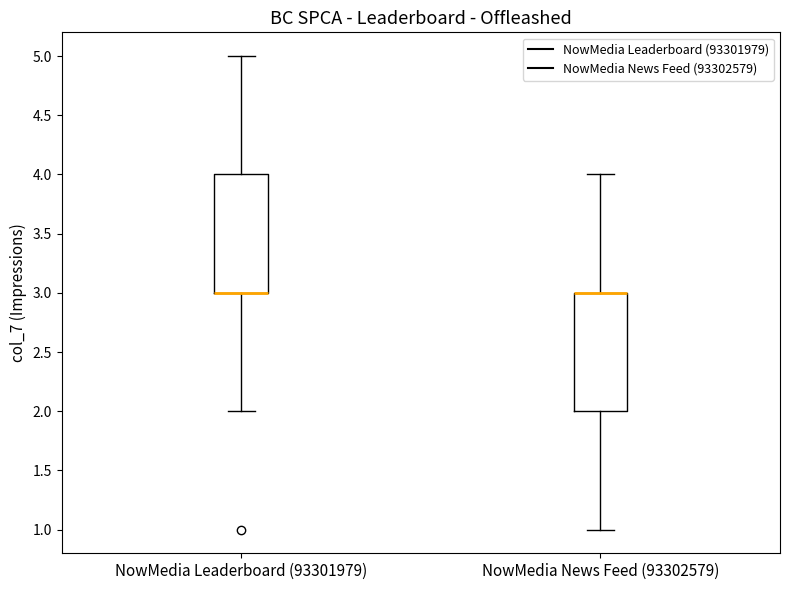

Reading left to right, transcribe this box plot: for each box, give where its median line is, the range the box spans, and where its two whiskers end, as read against the y-axis. The values are not printed on the chart, so give them approximately, as read against the axis.

NowMedia Leaderboard (93301979): median 3 (drawn on the box's lower edge), box 3 to 4, whiskers 2 to 5
NowMedia News Feed (93302579): median 3 (drawn on the box's upper edge), box 2 to 3, whiskers 1 to 4